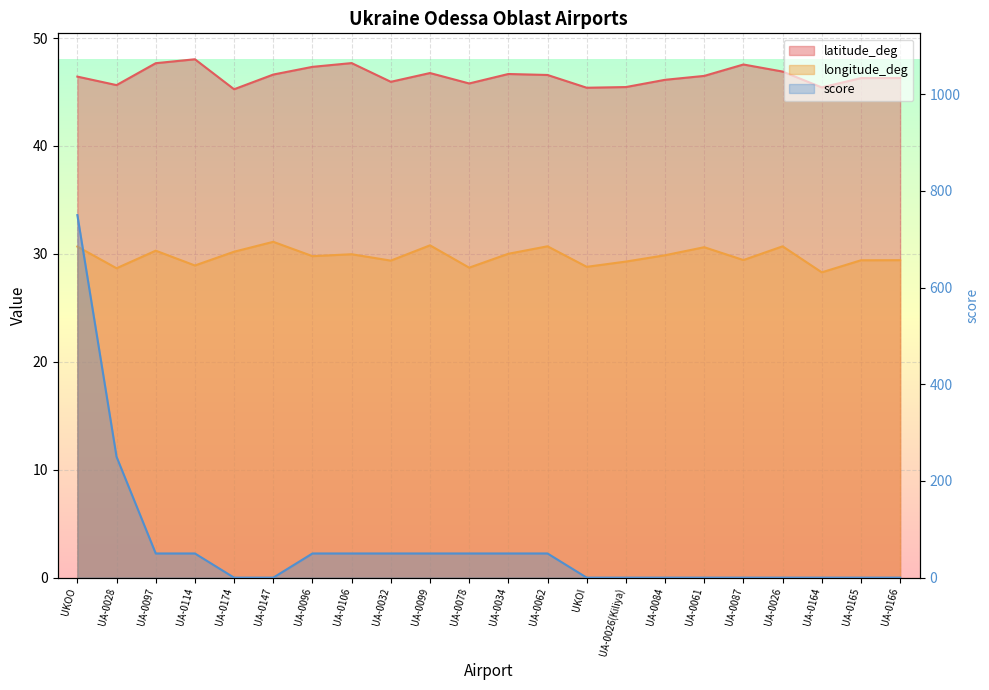

At which label does score first exceed 50?

UKOO